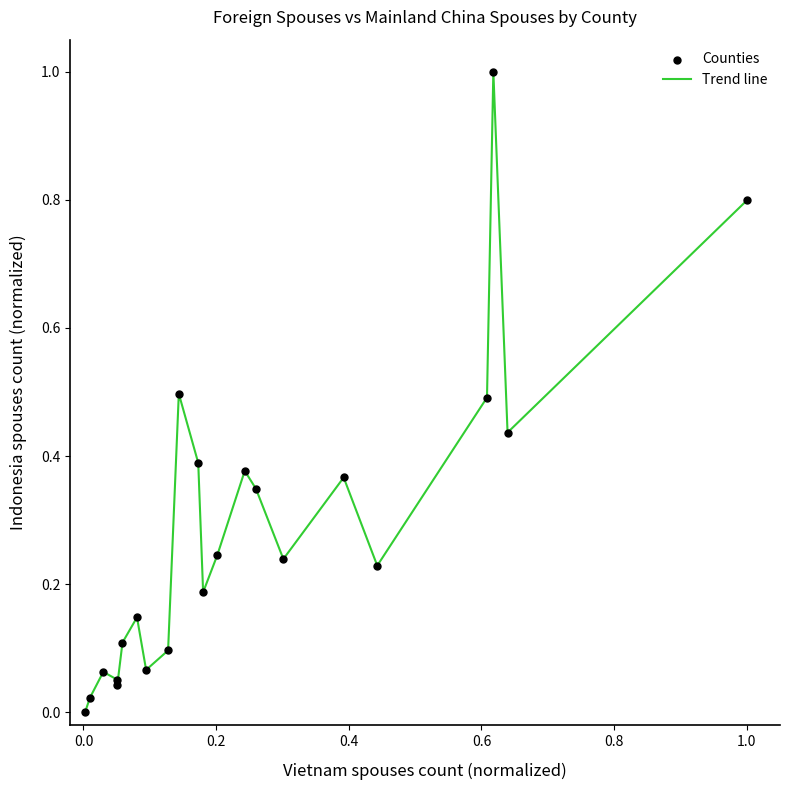

What is the difference between the maximum and minimum values?

1.0